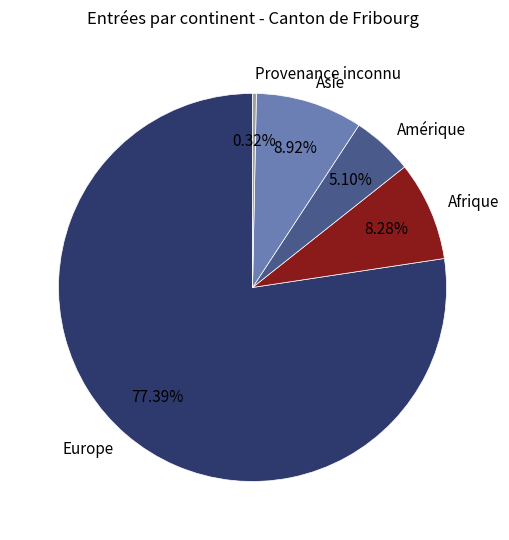

What is the ratio of the value at Amérique to the value at Afrique?

0.6